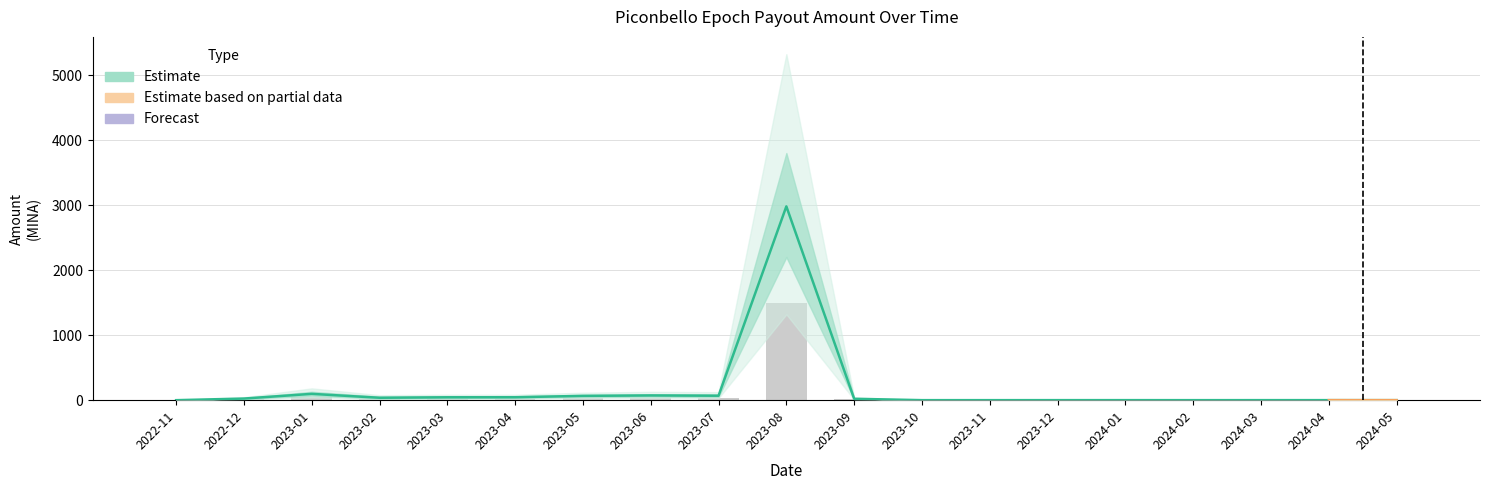

What is the label of the 5th bar from the left?

2023-03